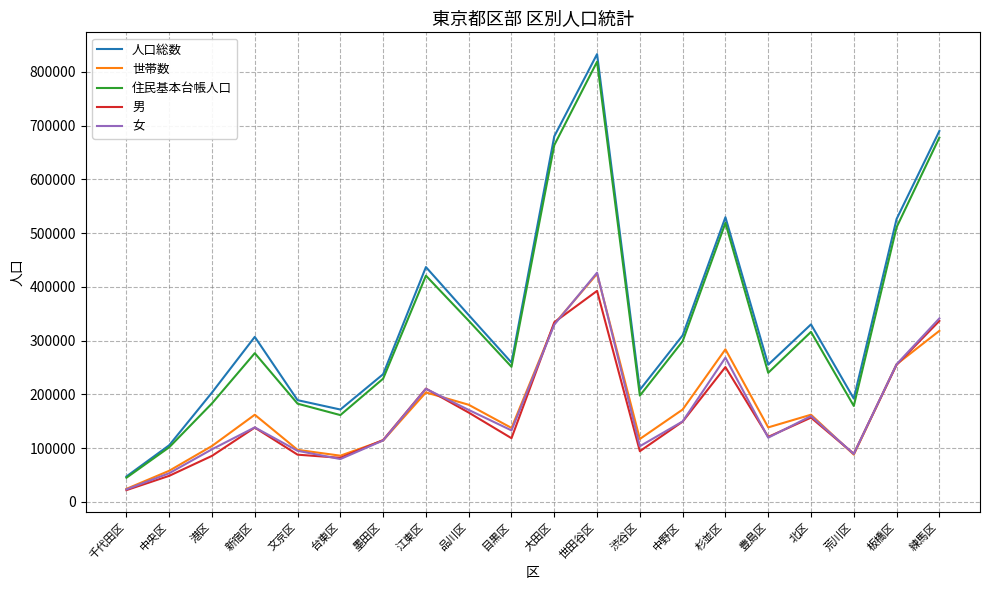

What is the smallest value displayed?

21706